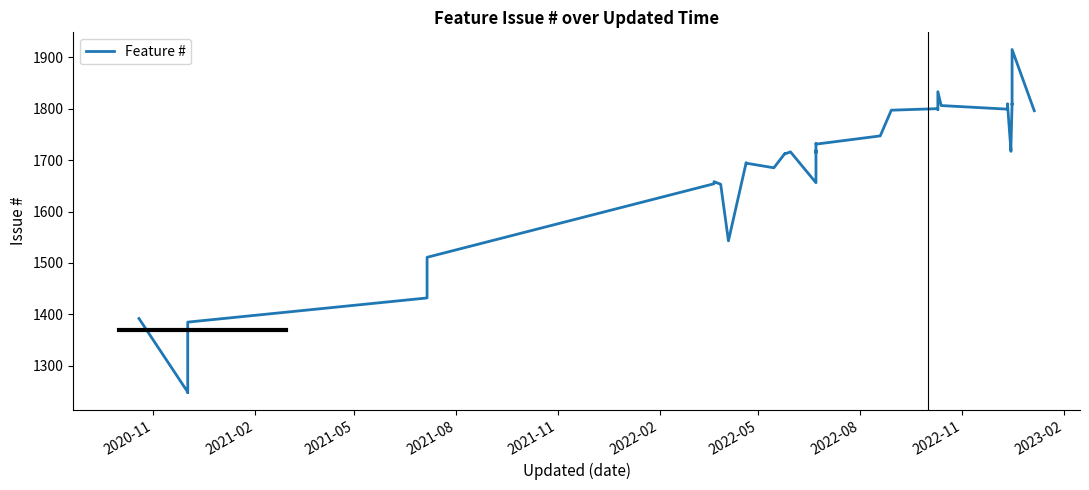

What is the smallest value displayed?

1248